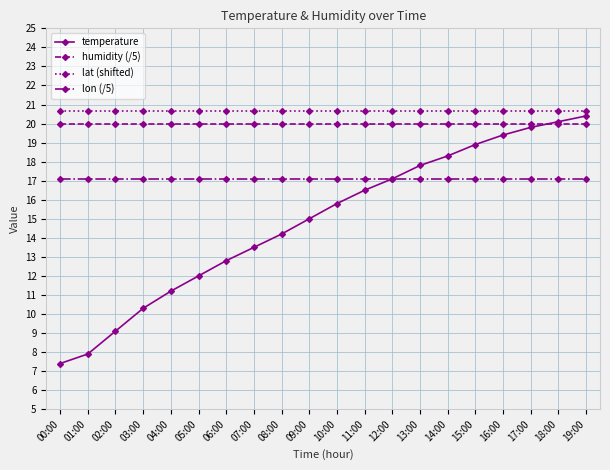

Which series has the widest spread of values?

temperature